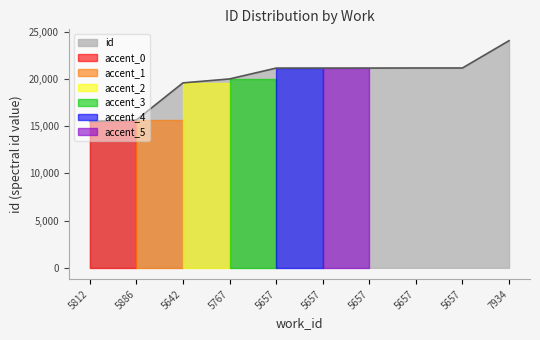

What value does the data have at 5642, to the nearest 50?

19550